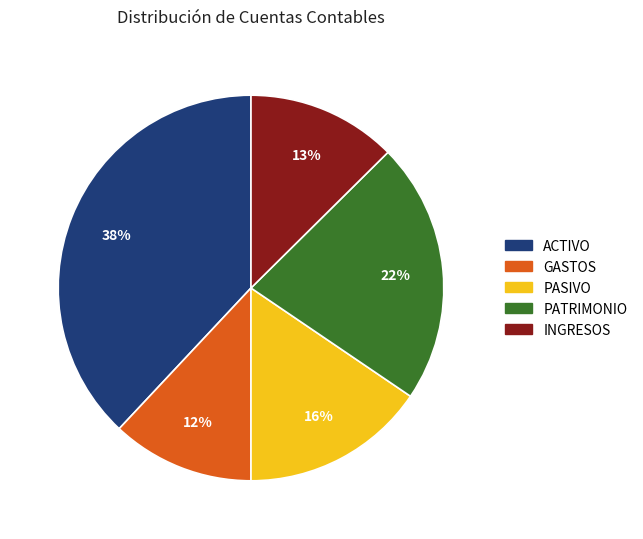

The GASTOS slice represents 19% of the pie. True or false?

False